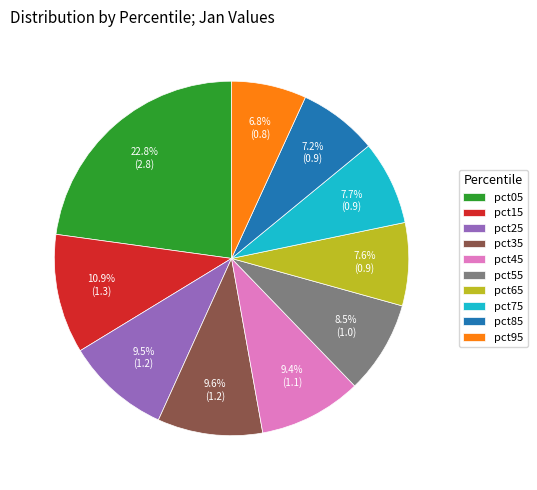

Approximately how many times larger is the value at pct25 compared to pct55?

1.1